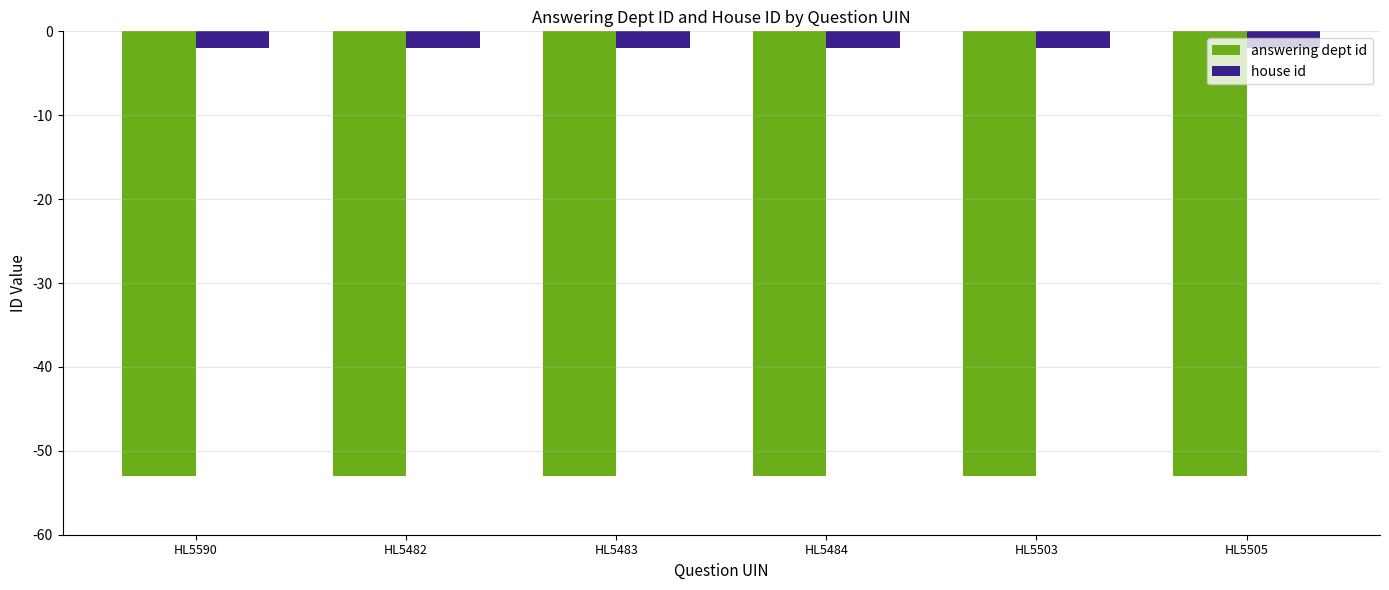

What is the label of the 6th bar from the right?

HL5590